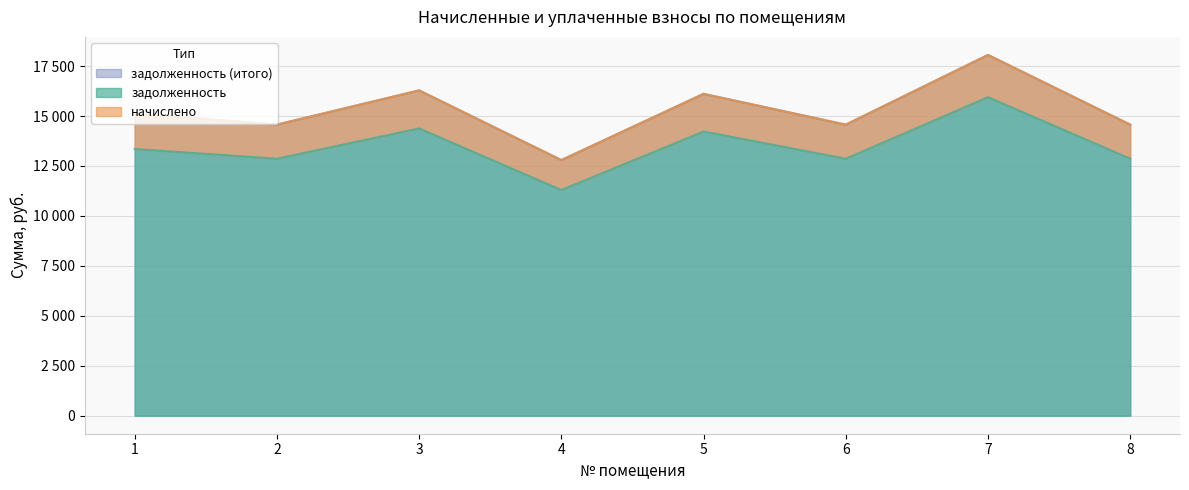

What is the spread (max minus min) of values at 1?

1769.0